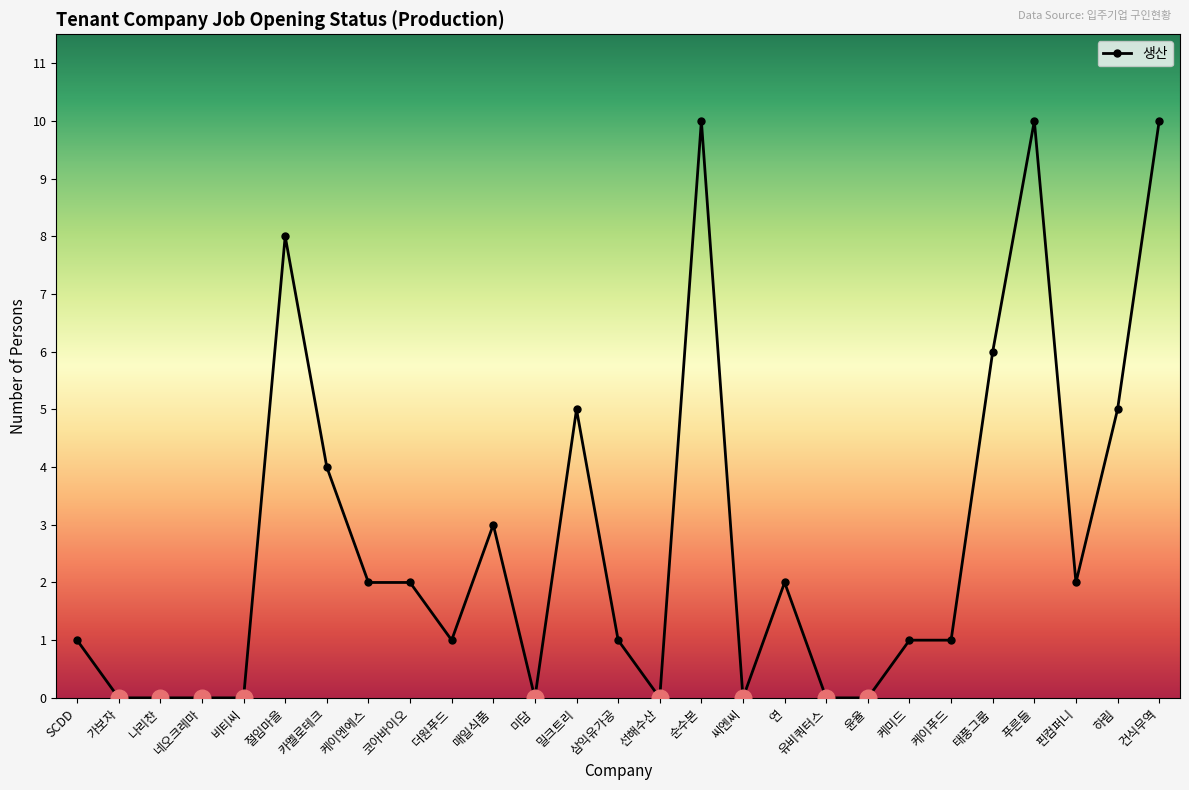

What is the difference between the maximum and minimum values?

10